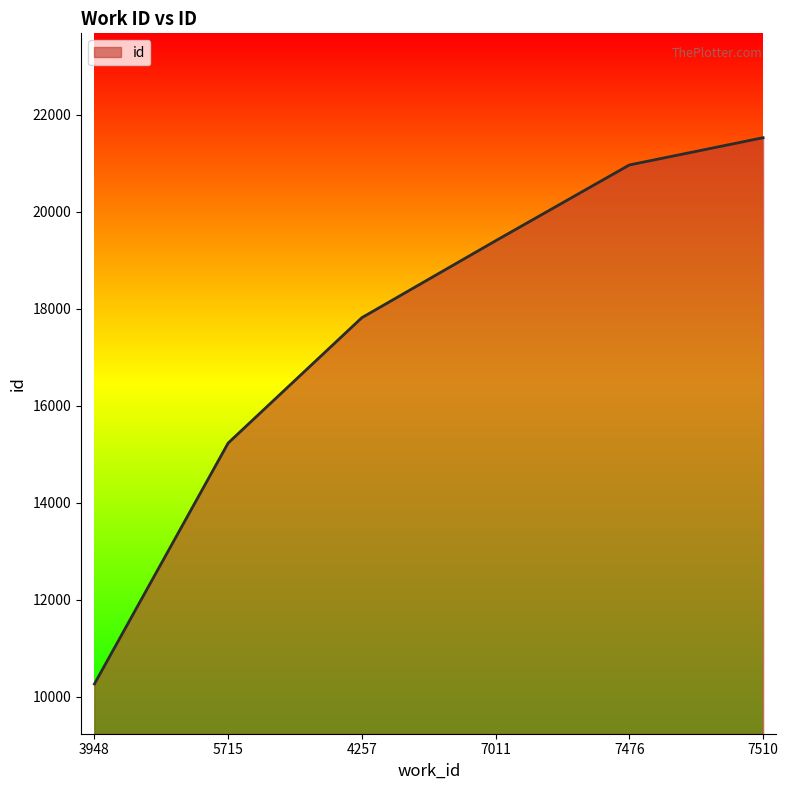

What is the difference between the maximum and minimum values?

11269